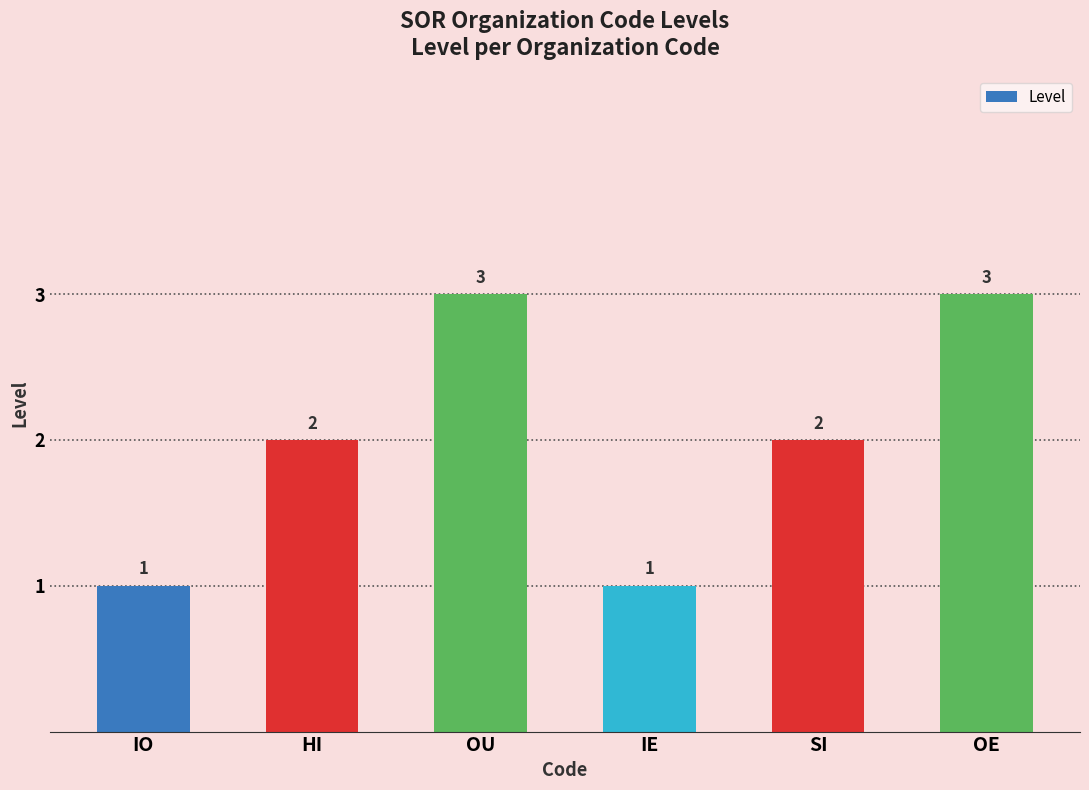

Is it true that the value at OE is 3?

True